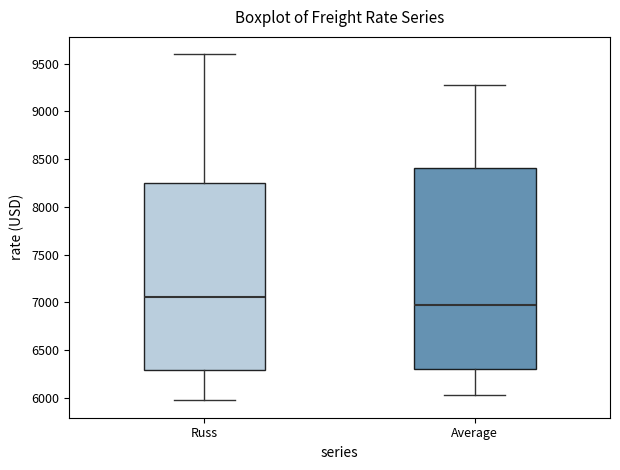

Which box is the tallest, from its lower edge to its upper edge?

Average